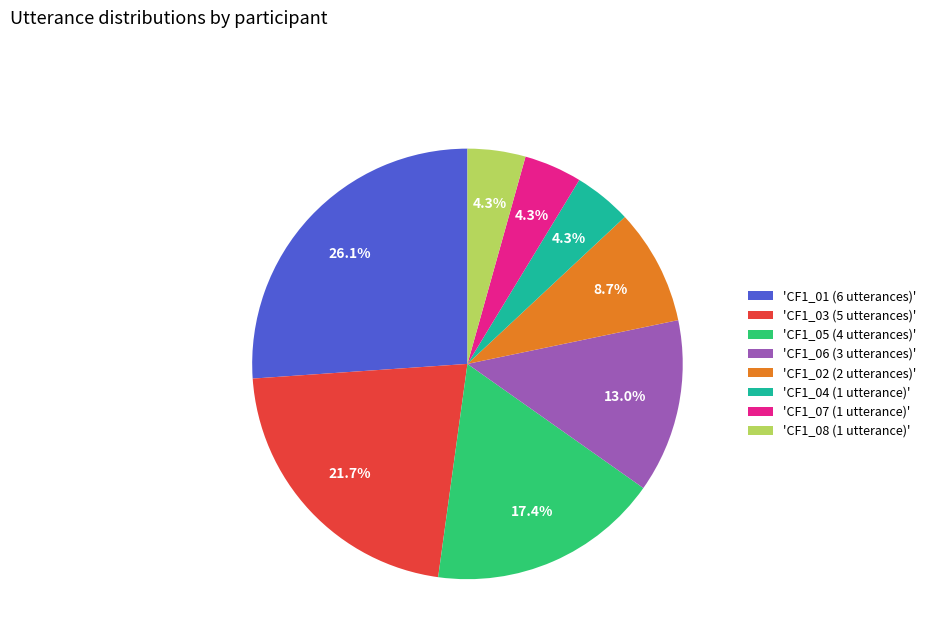

Approximately how many times larger is the value at 'CF1_05 (4 utterances)' compared to 'CF1_07 (1 utterance)'?

4.0